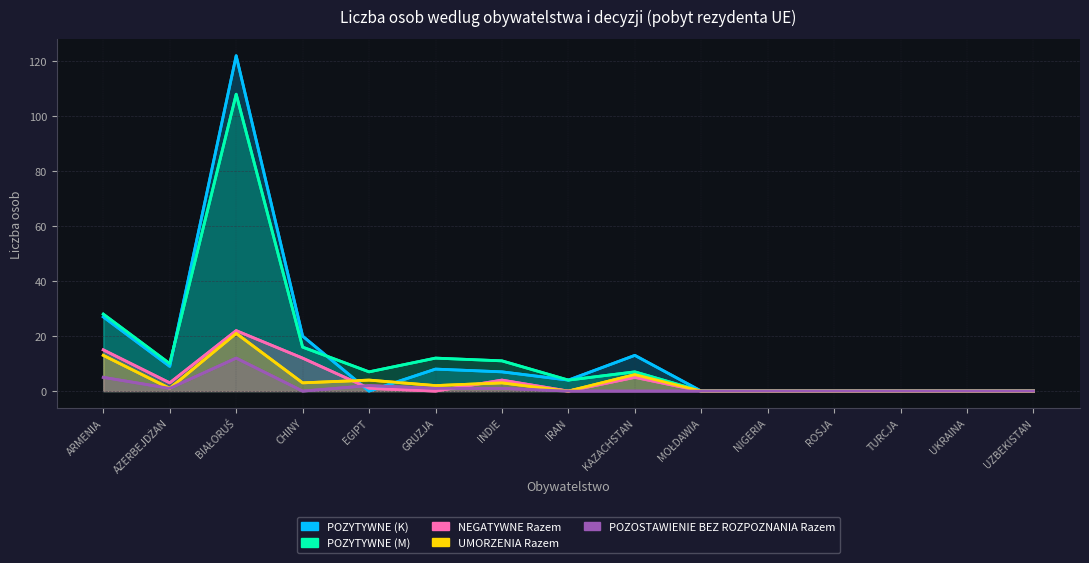

How many lines are shown in the chart?

5